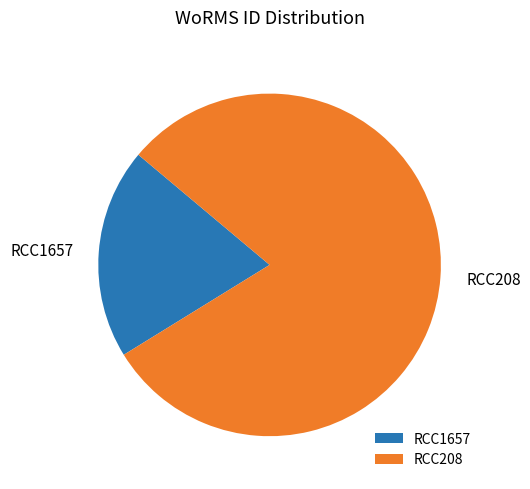

Rank the categories by value from highest to lowest.

RCC208, RCC1657